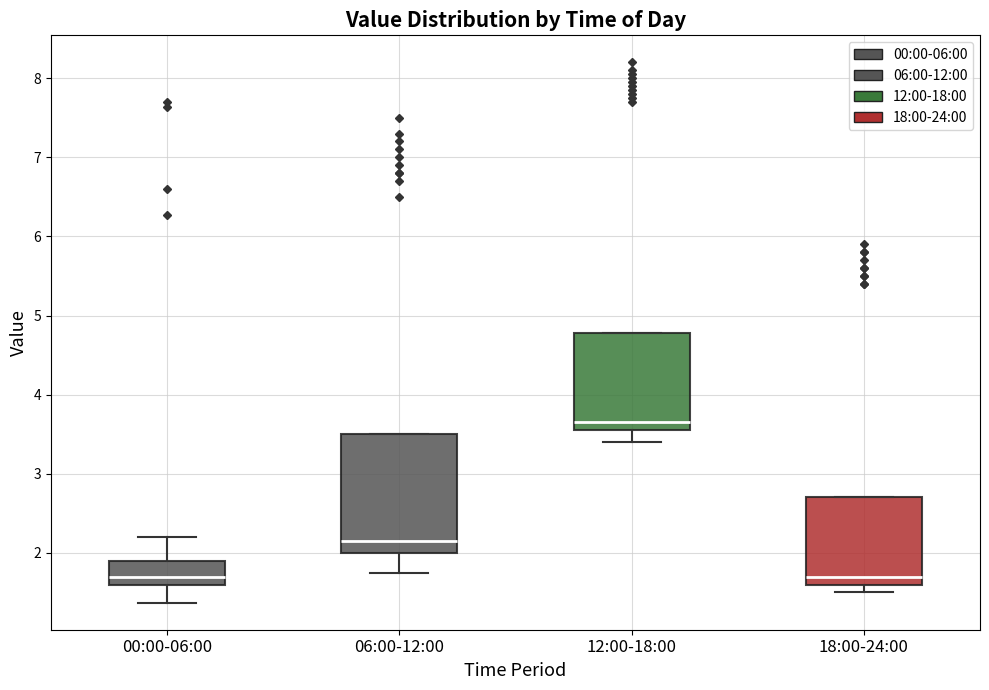

Reading left to right, transcribe this box plot: for each box, give where its median line is, the range the box spans, and where its two whiskers end, as read against the y-axis. The values are not printed on the chart, so give them approximately, as read against the axis.

00:00-06:00: median 1.7, box 1.6 to 1.9, whiskers 1.4 to 2.2
06:00-12:00: median 2.2, box 2.0 to 3.5, whiskers 1.8 to 3.5
12:00-18:00: median 3.7, box 3.6 to 4.8, whiskers 3.4 to 4.8
18:00-24:00: median 1.7, box 1.6 to 2.7, whiskers 1.5 to 2.7